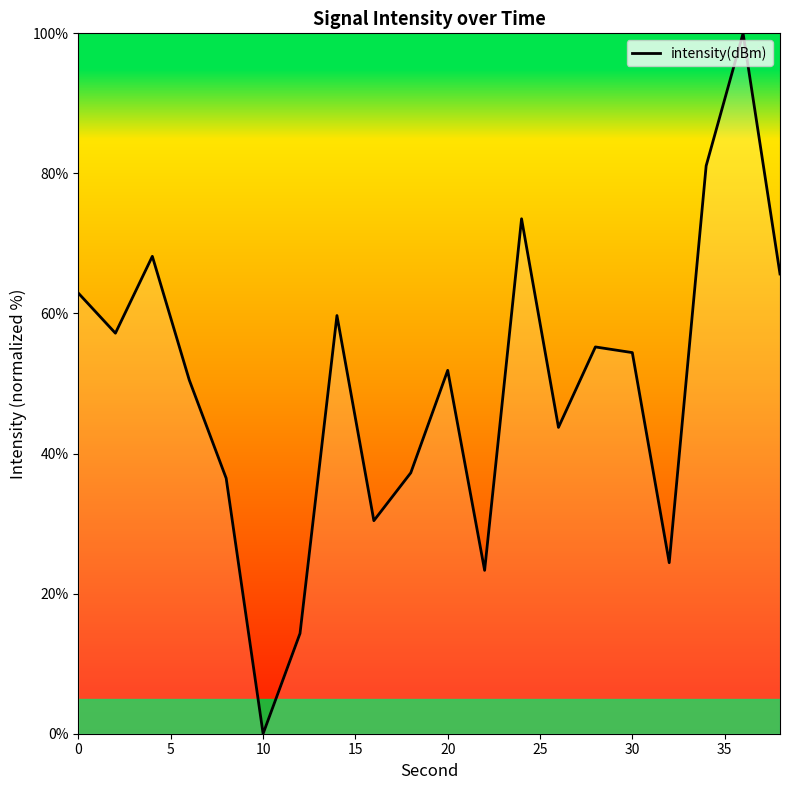

Reading left to right, transcribe all the data shown in this chart.

62.9	57.2	68.2	50.5	36.5	0.0	14.3	59.7	30.4	37.3	51.9	23.3	73.5	43.7	55.2	54.4	24.4	81.1	100.0	65.6